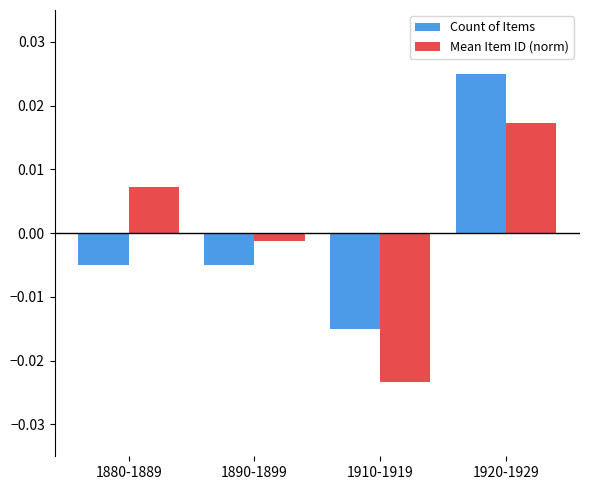

How many positive values does the Mean Item ID (norm) series have?

2